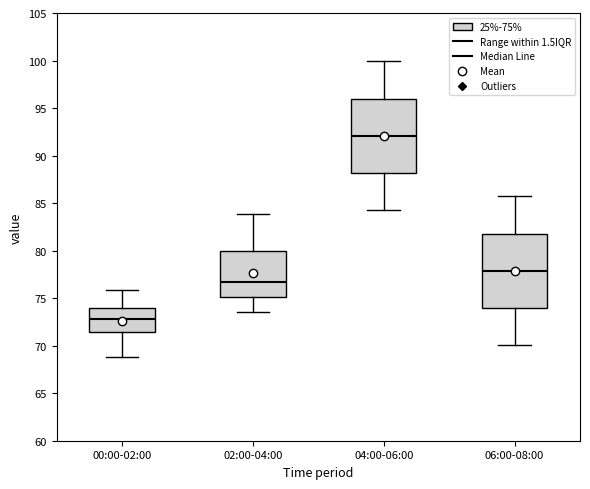

Reading left to right, read every box against the y-axis: the position of its median line, the range the box covers, and the ends of its whiskers. The values are not printed on the chart, so give them approximately, as read against the axis.

00:00-02:00: median 73.0, box 71.5 to 74.0, whiskers 69.0 to 76.0
02:00-04:00: median 77.0, box 75.0 to 80.0, whiskers 73.5 to 84.0
04:00-06:00: median 92.0, box 88.0 to 96.0, whiskers 84.5 to 100.0
06:00-08:00: median 78.0, box 74.0 to 82.0, whiskers 70.0 to 85.5